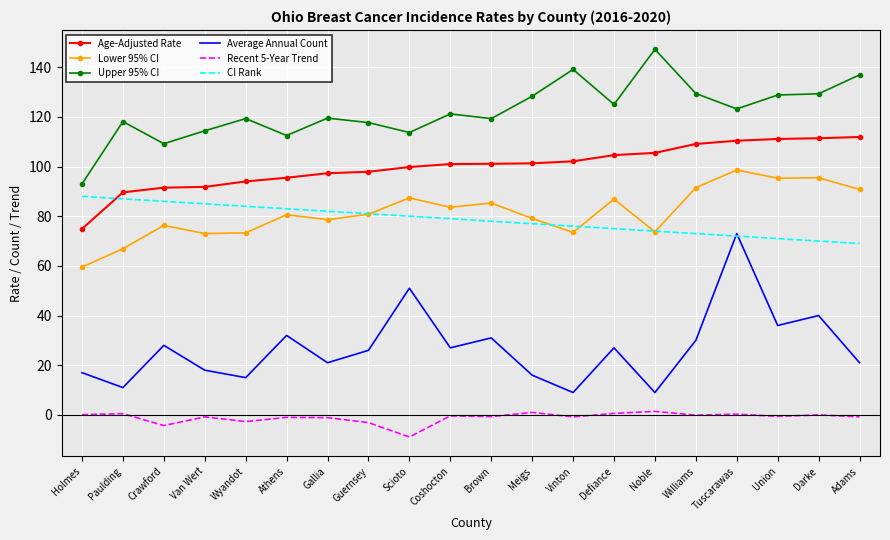

List the series in order of their peak value, highest first.

Upper 95% CI, Age-Adjusted Rate, Lower 95% CI, CI Rank, Average Annual Count, Recent 5-Year Trend